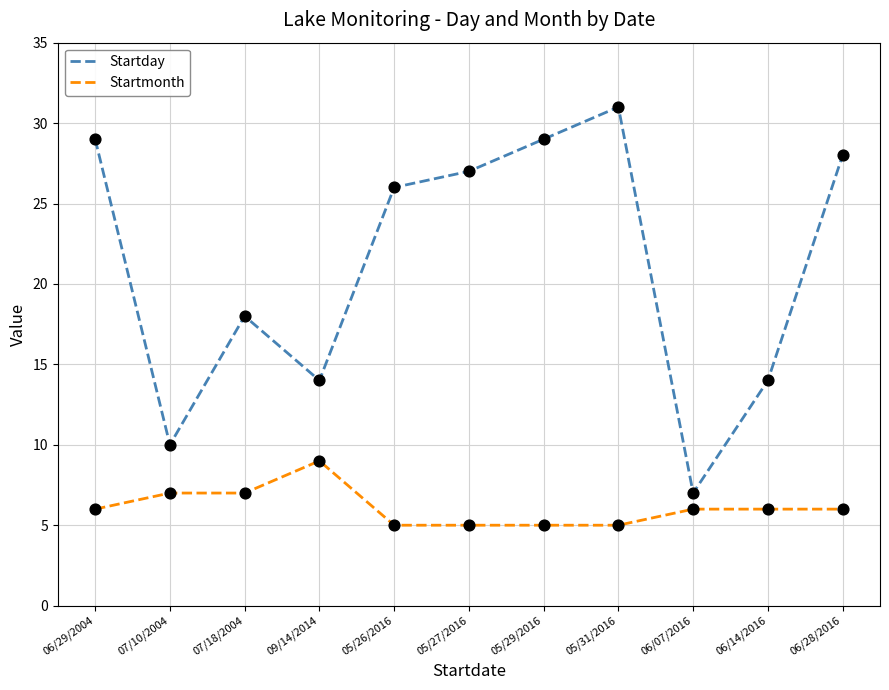

What are all the series names shown in the legend?

Startday, Startmonth